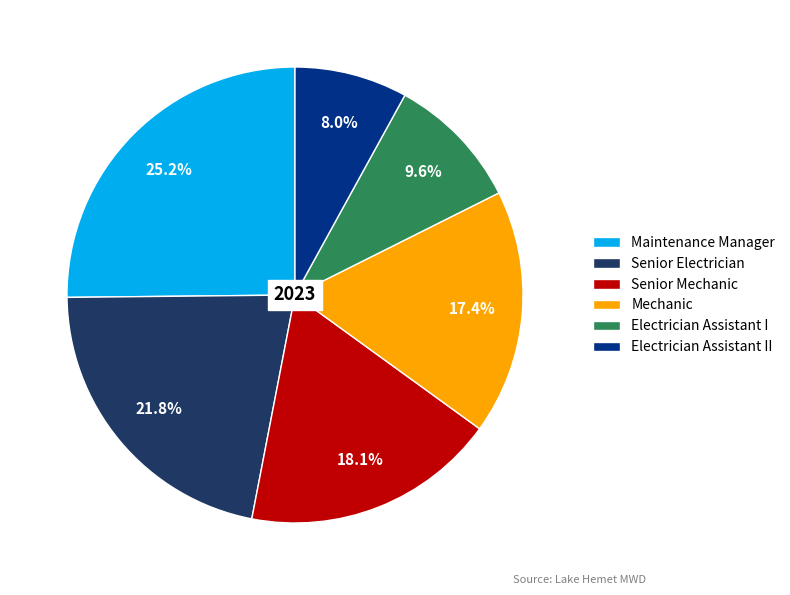

How many segments does this pie chart have?

6